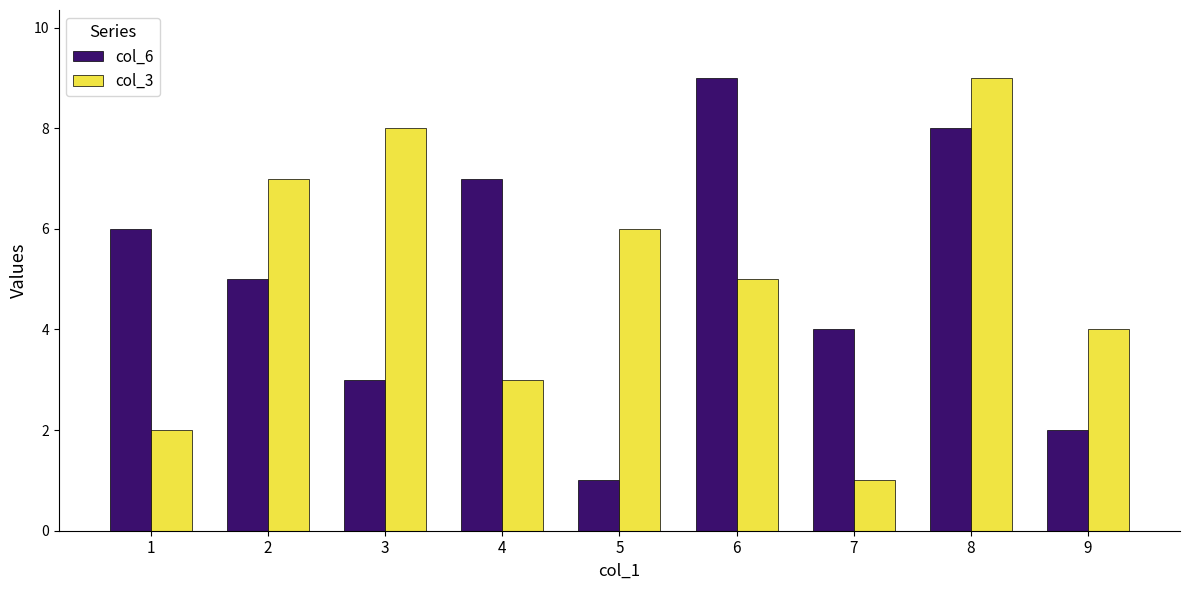

What is the spread (max minus min) of values at 7?

3